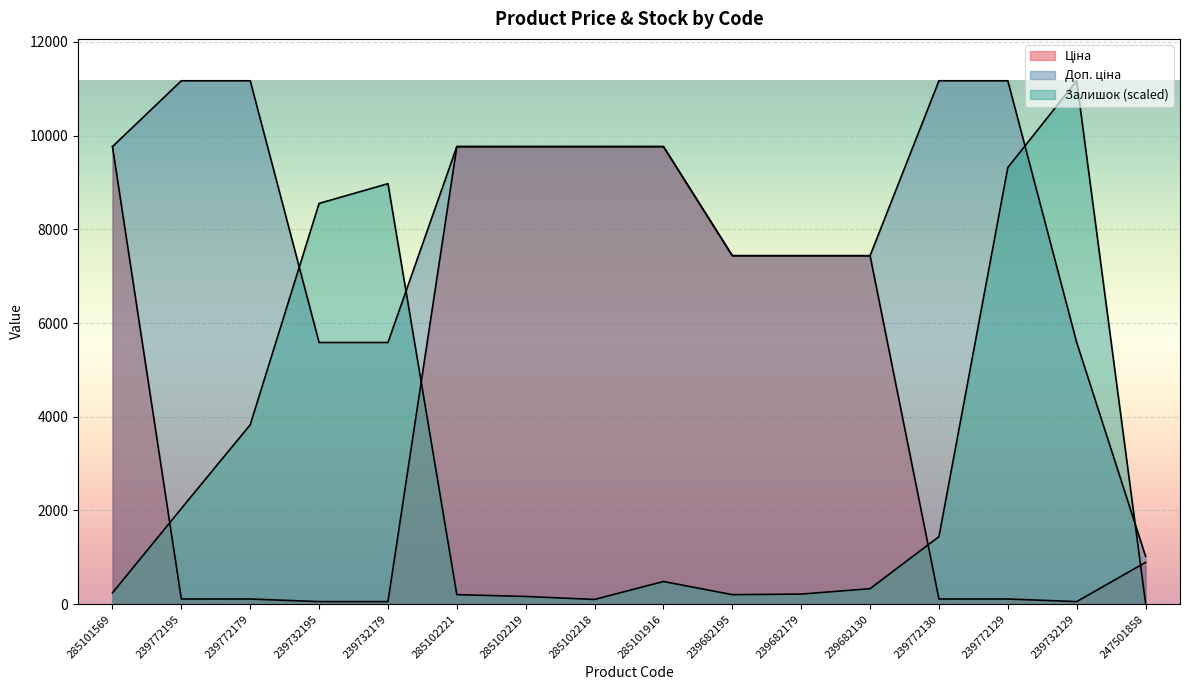

What is the minimum value shown in the chart?

25.5